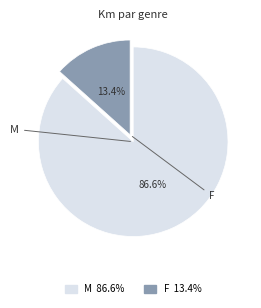

Is there any slice that represents more than half of the pie?

Yes